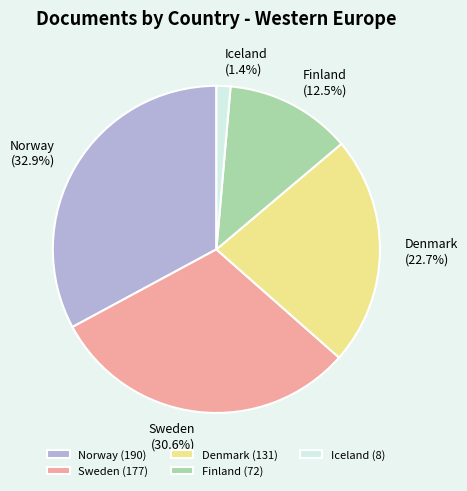

The Norway slice represents 21% of the pie. True or false?

False